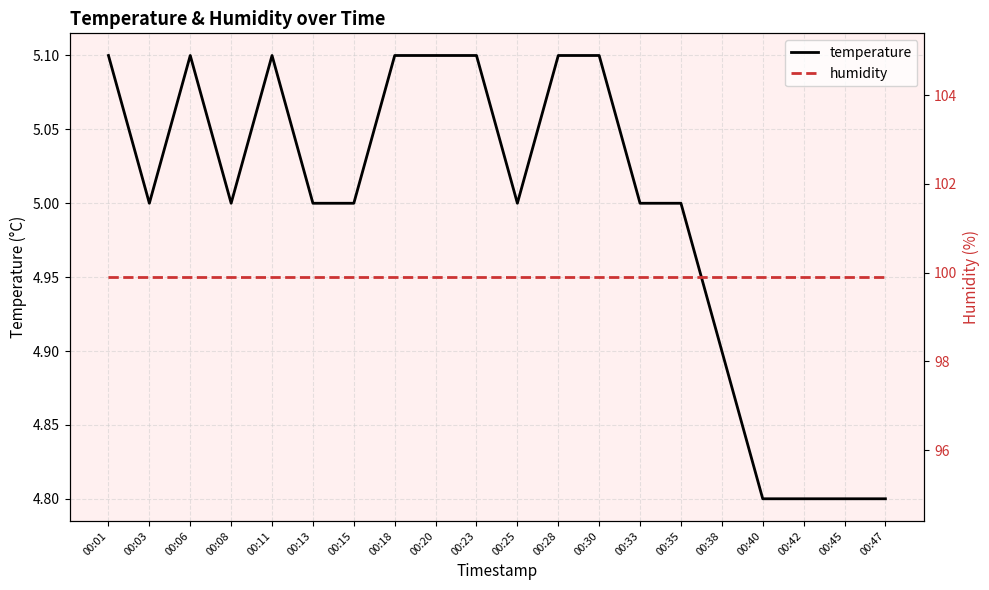

Which series has the largest total across all categories?

humidity